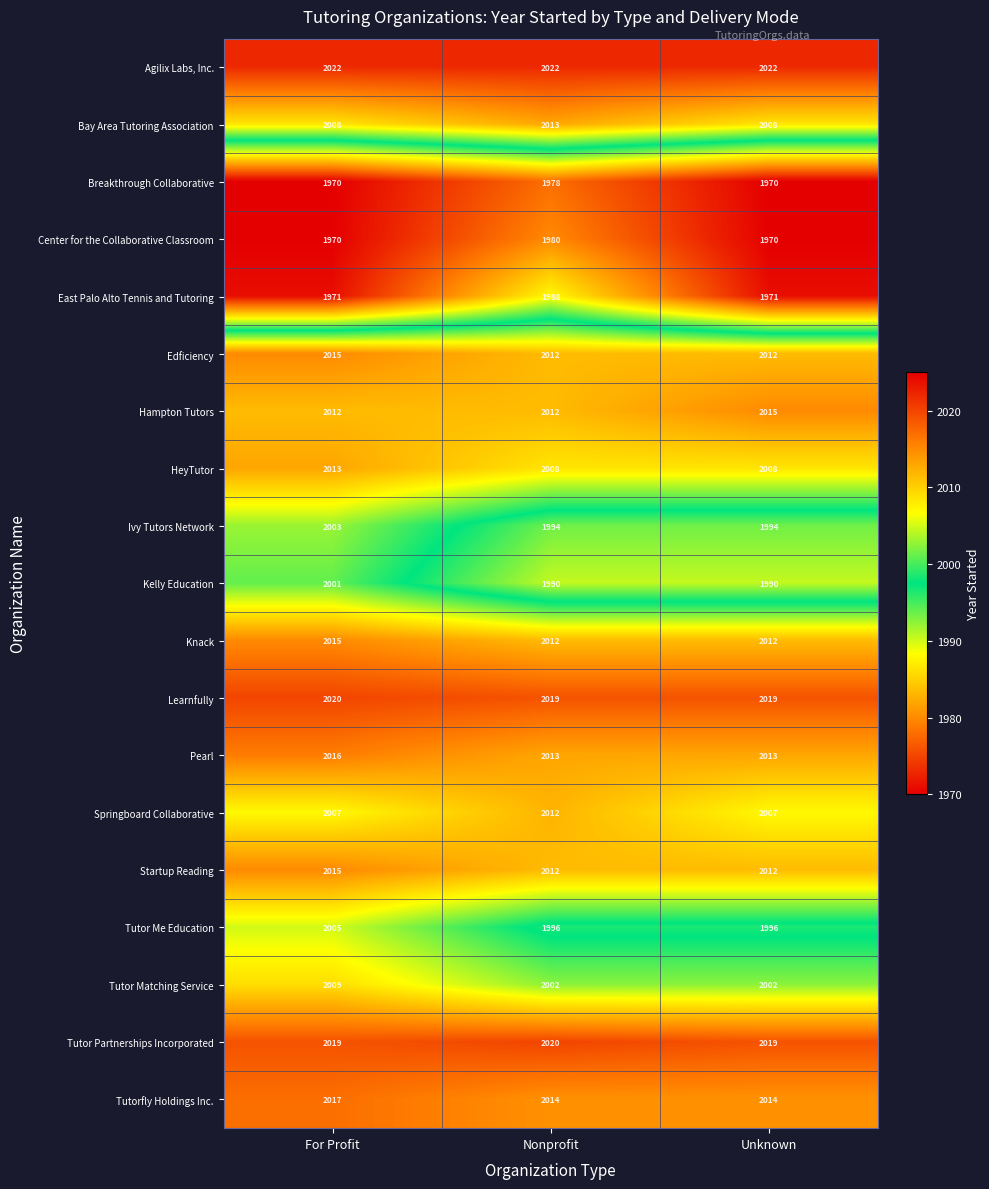

The value of Tutor Partnerships Incorporated at Unknown is 3347. True or false?

False